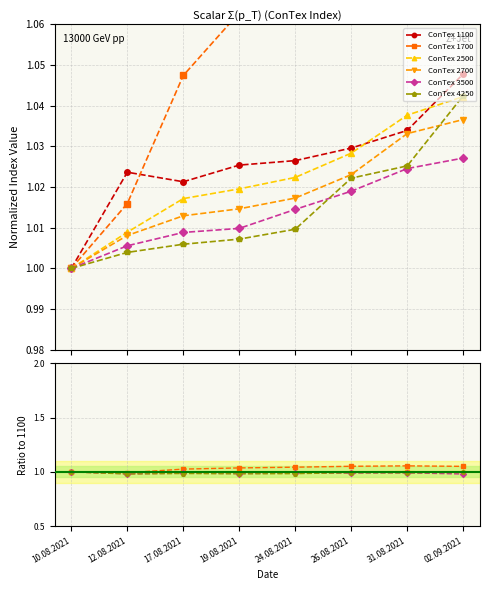

Which series has the largest total across all categories?

ConTex 1700